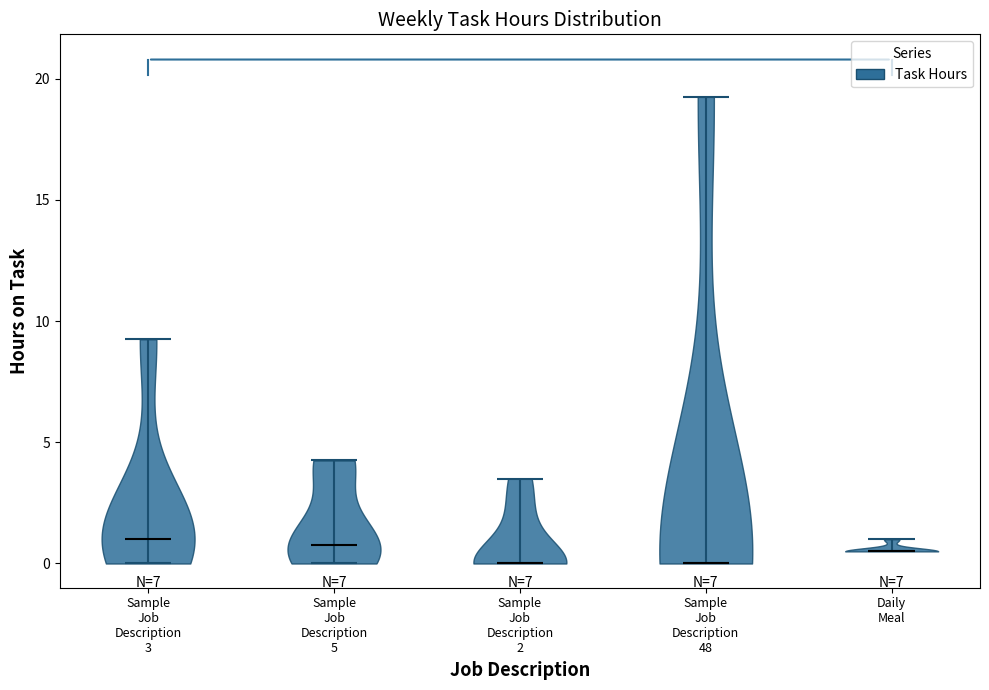

Where does the median line of the violin for Sample Job Description 48 sit on the y-axis? The values are not printed on the chart, so give them approximately, as read against the axis.

0.0